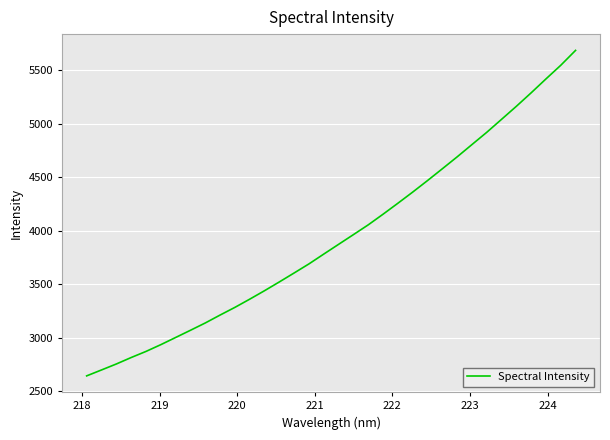

What is the difference between the maximum and minimum values?

3043.1